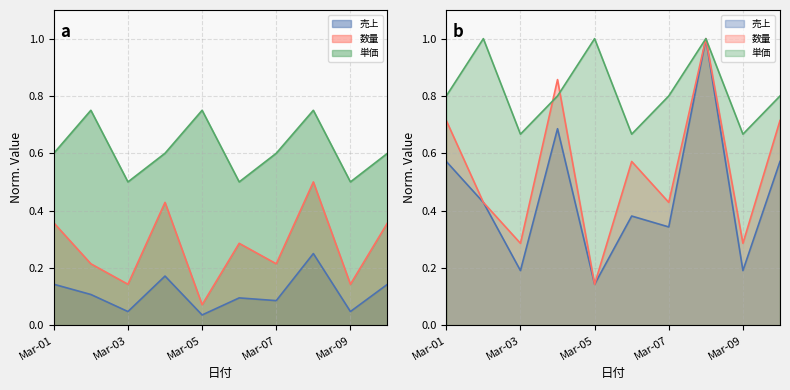

Which series changed the most between 2025-03-04 and 2025-03-09?

数量